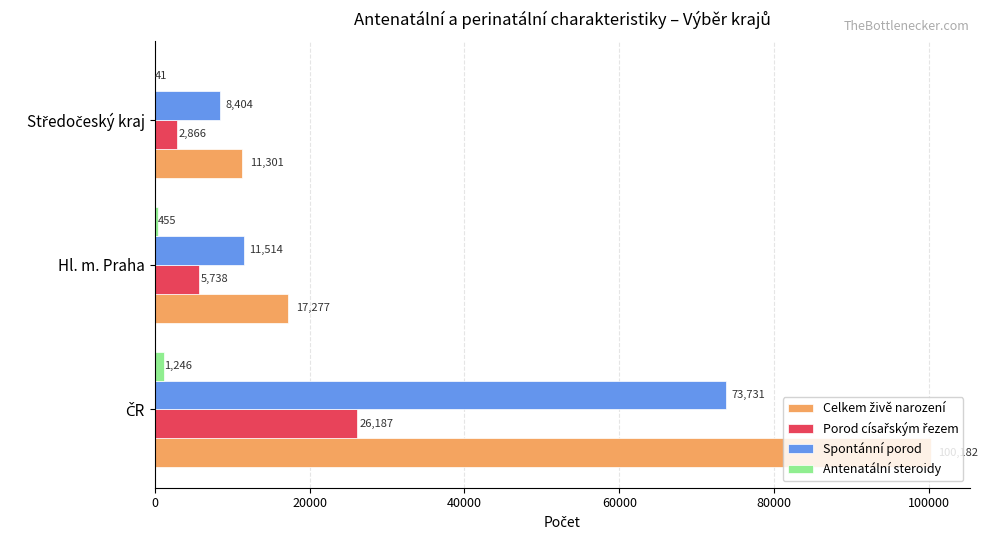

Where is Antenatální steroidy nearest to the value 643?

Hl. m. Praha